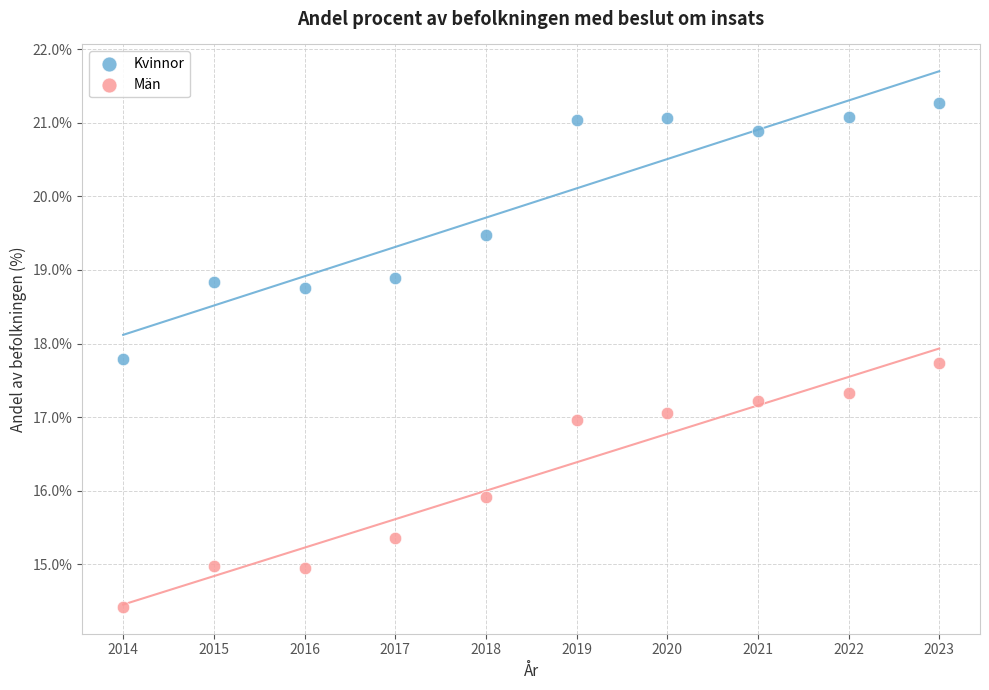

Which series contains the lowest Y value?

Män